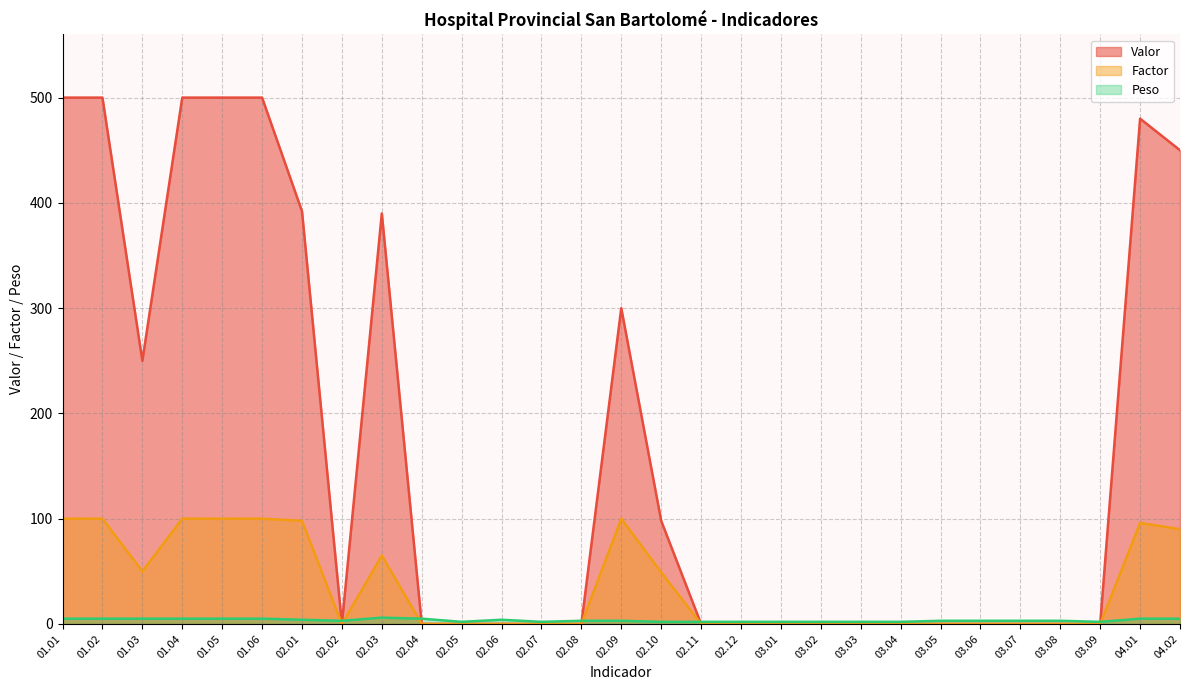

What is the difference between the highest and lowest values at 02.08?

3